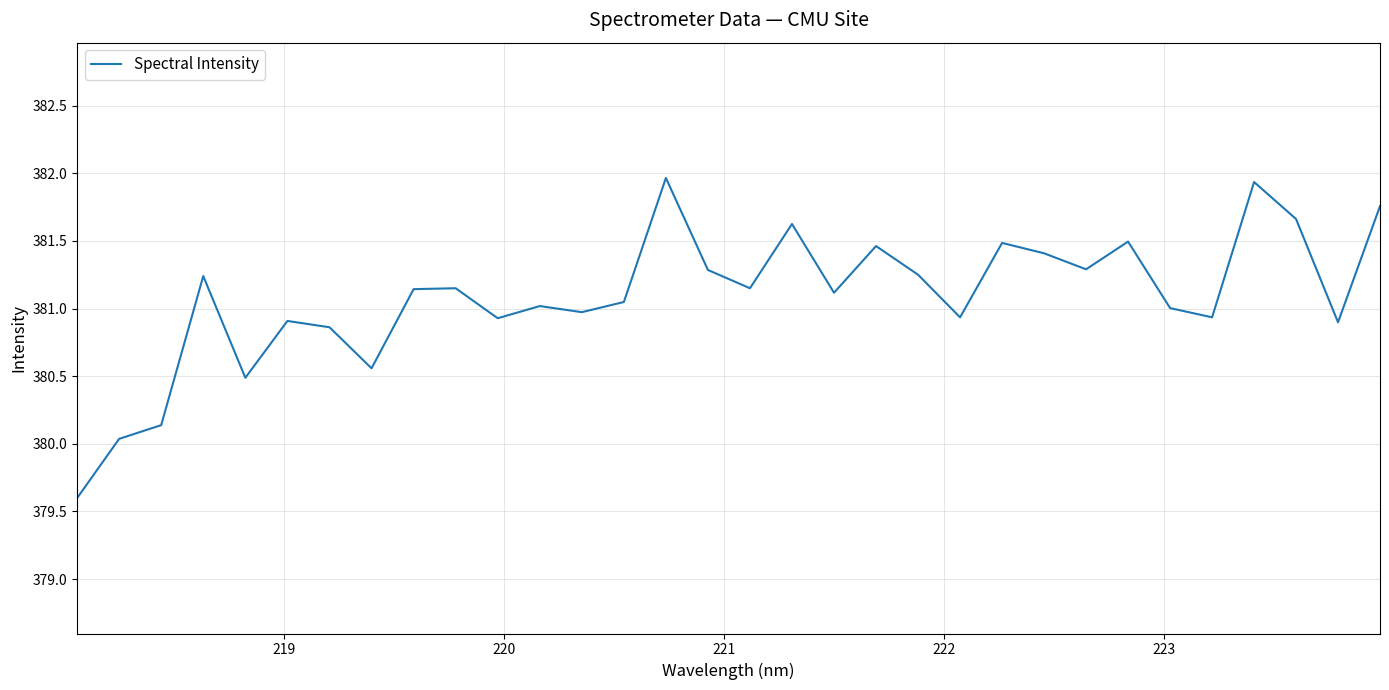

What is the difference between the maximum and minimum values?

2.4